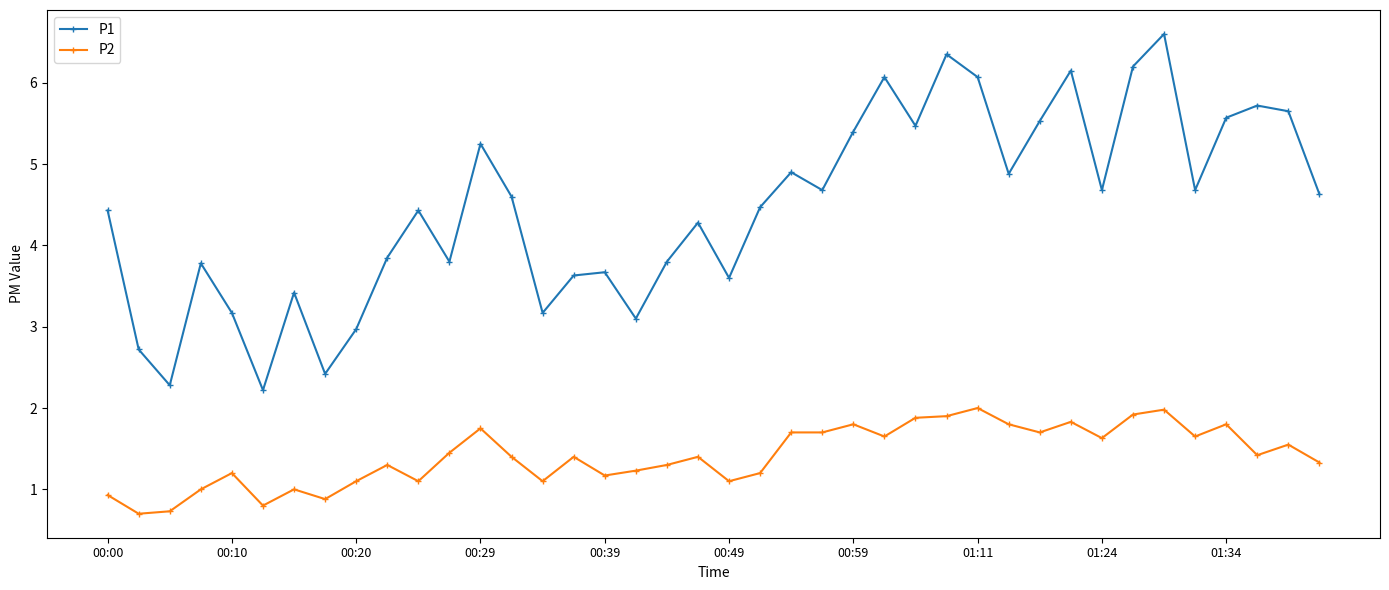

True or false: P2 has more than 2 interior local peaks.

True